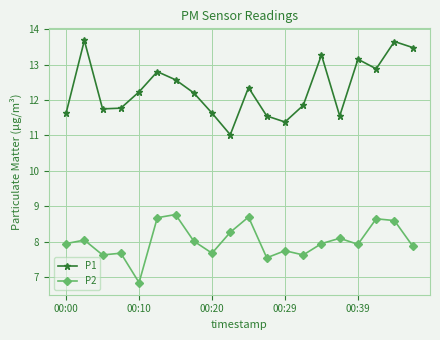

True or false: P1 has more than 1 points higher than both neighbors.

True